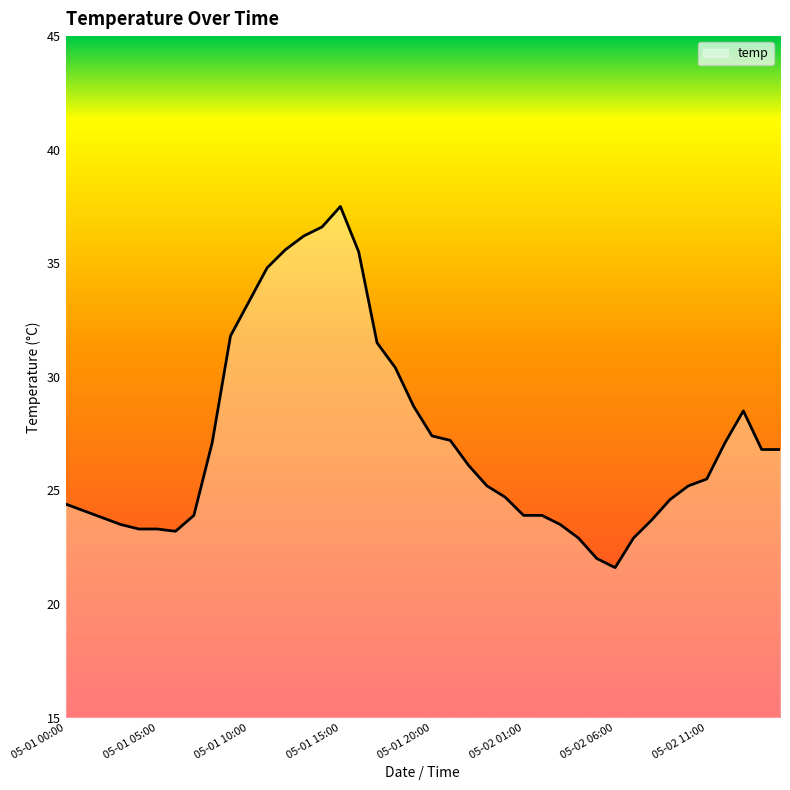

What is the minimum value shown in the chart?

21.6